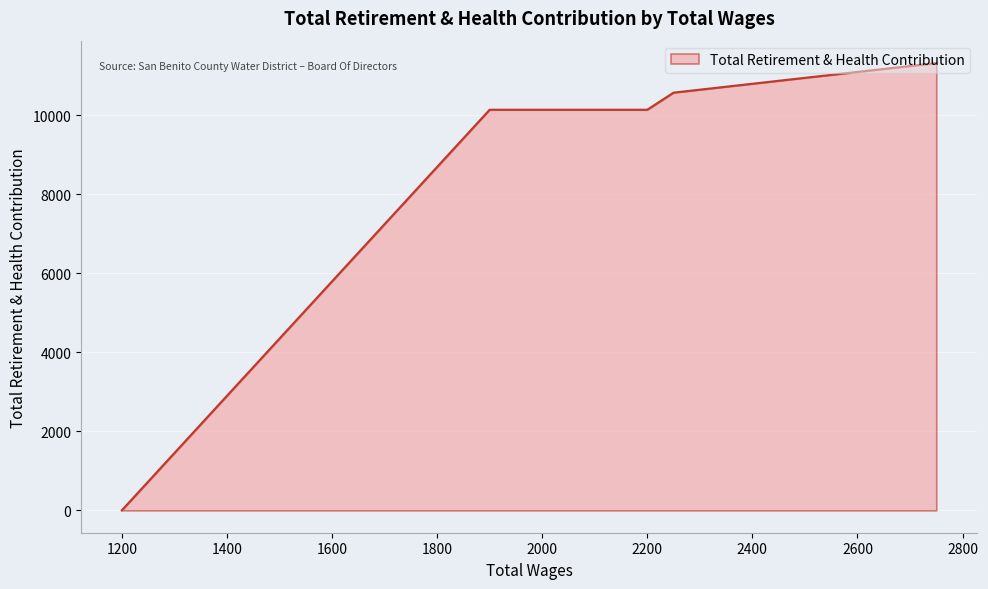

What is the ratio of the value at 2200.0 to the value at 2750.0?

0.9